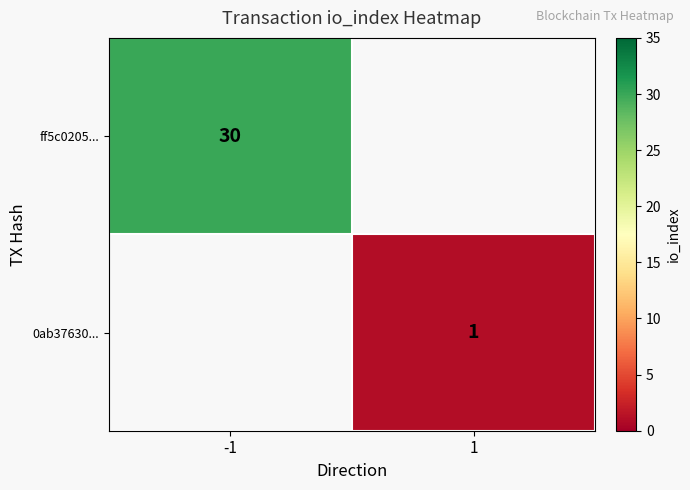

Is it true that ff5c0205... equals 30 at -1?

True